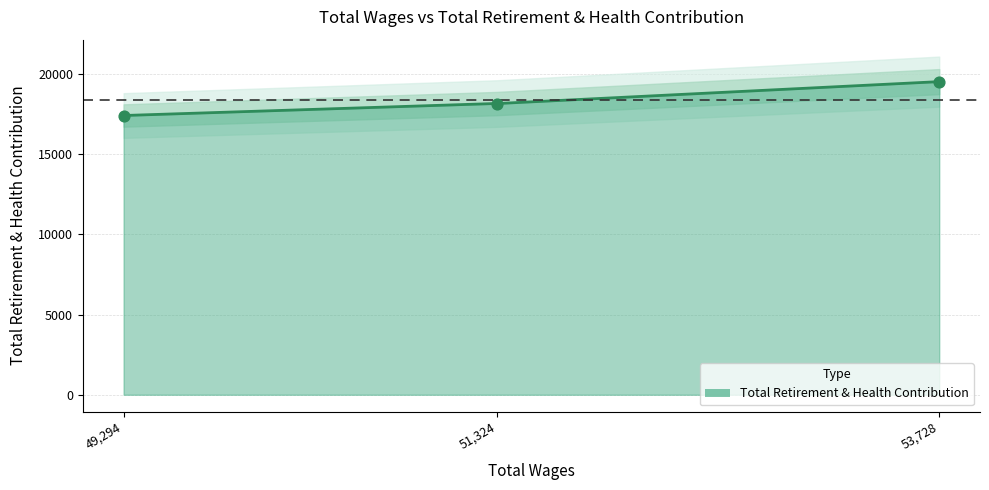

What is the change in value from 53728.0 to 51324.0?

-1368